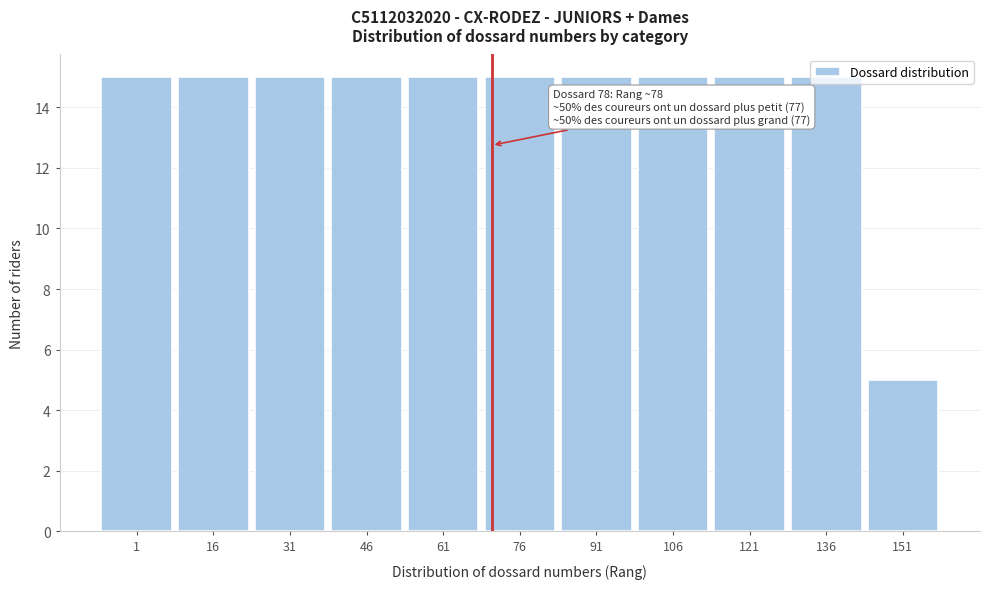

What is the minimum value shown in the chart?

5